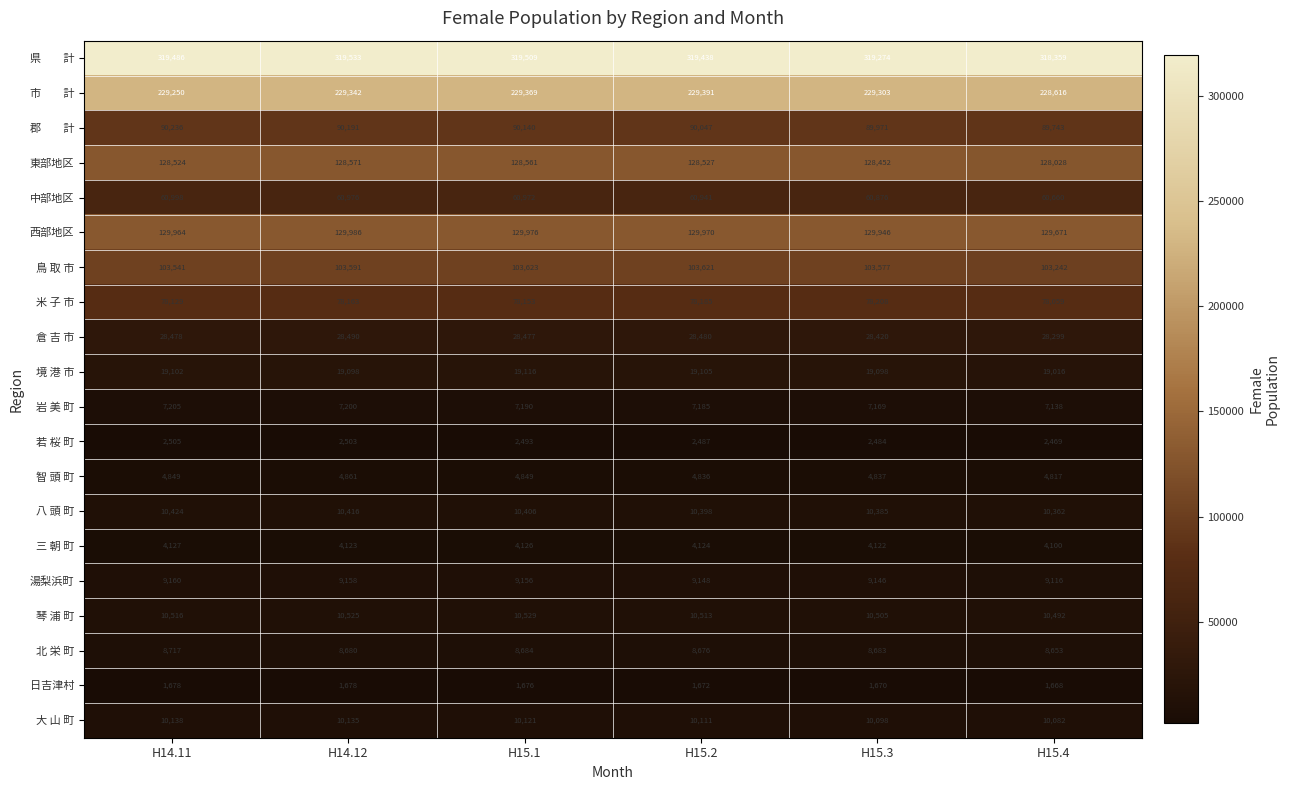

At which category does the chart reach its peak across all series?

H14.12